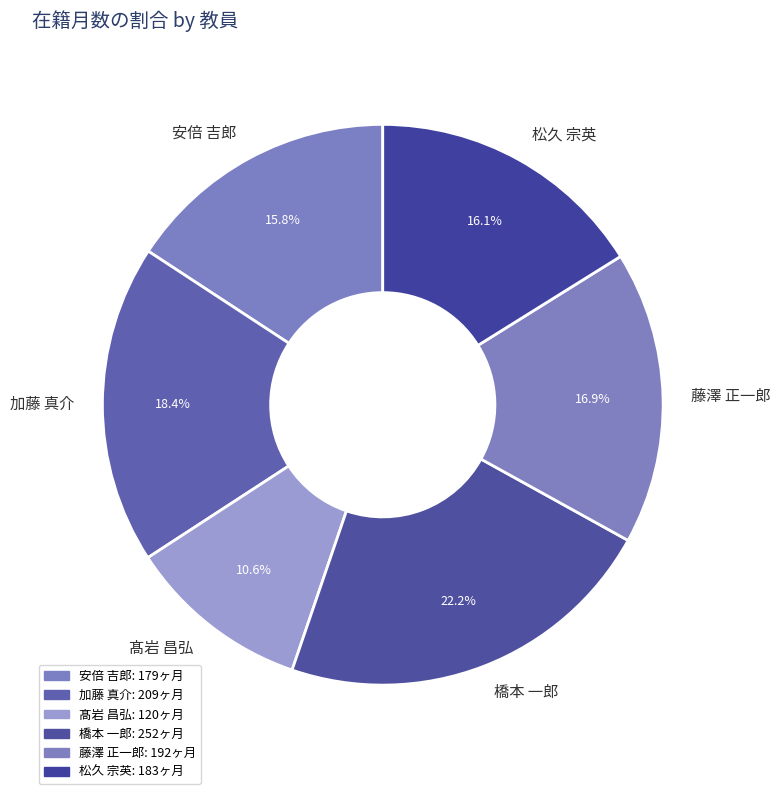

To the nearest percent, what portion does 藤澤 正一郎 represent?

17%